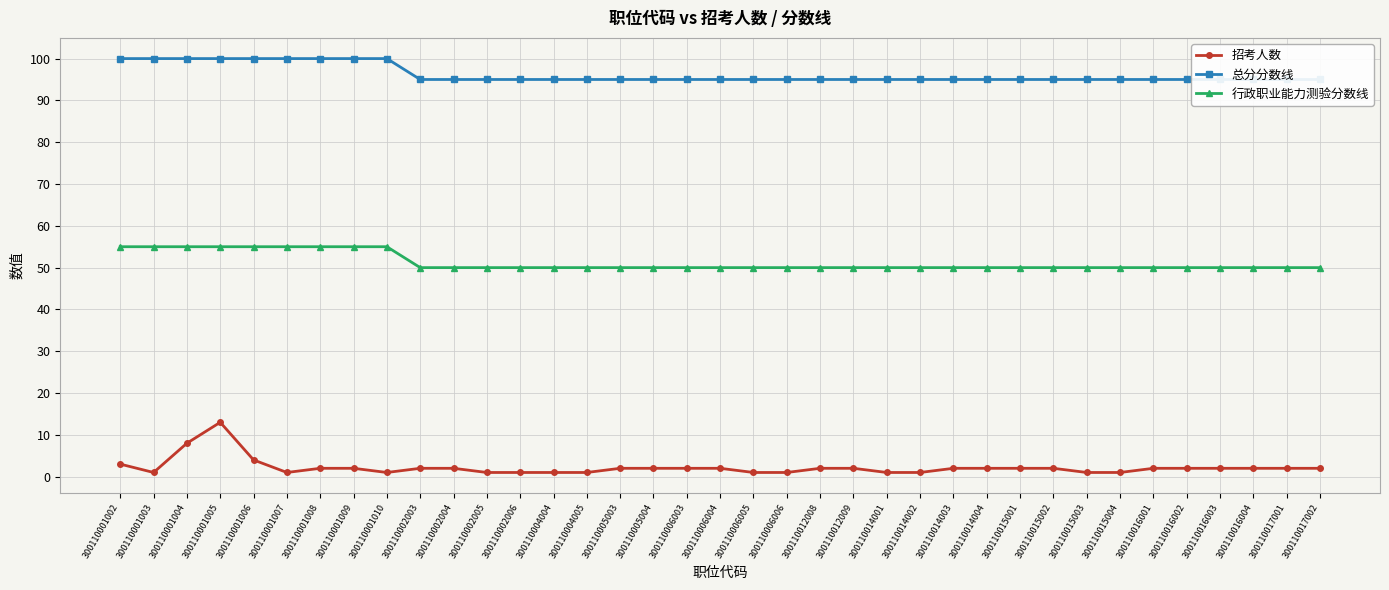

The 招考人数 series shows 2 at 300110001006. True or false?

False